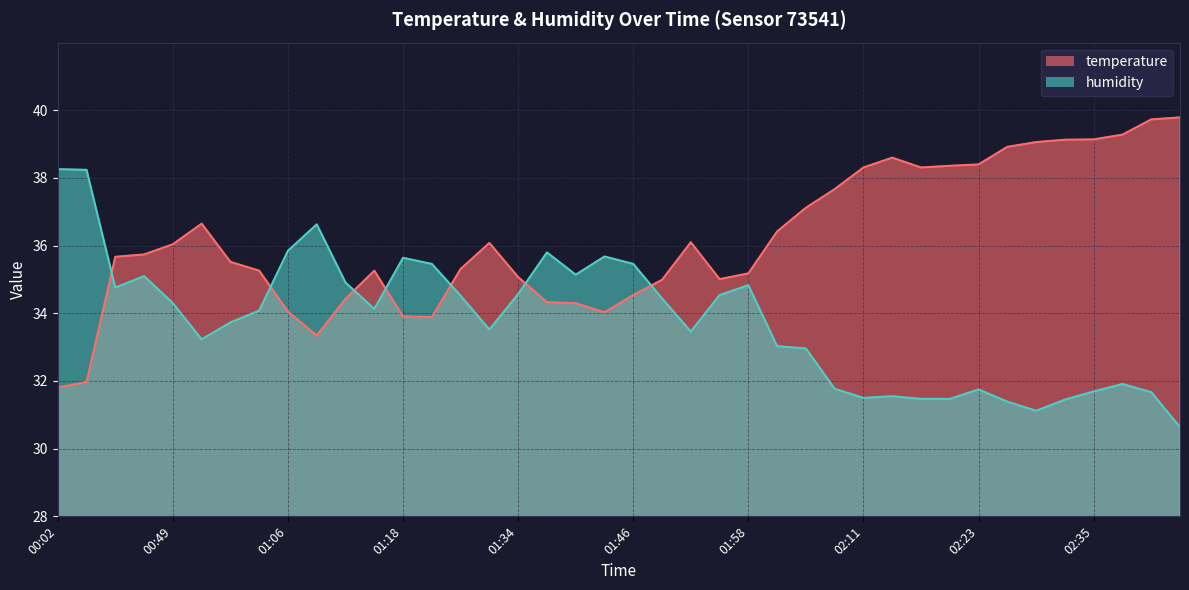

How many lines are shown in the chart?

2